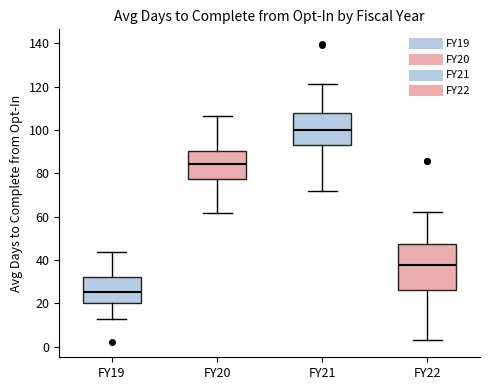

Where is the lower edge of the box for FY20 on the y-axis? The values are not printed on the chart, so give them approximately, as read against the axis.

78